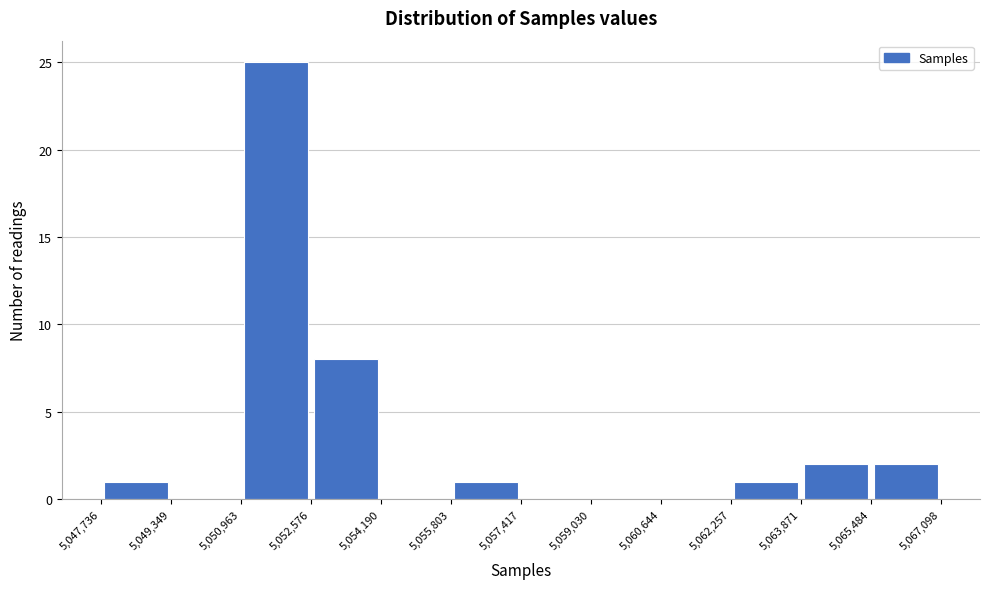

How tall is the bar that spans 5,052,576 to 5,054,190 on the x-axis? The values are not printed on the chart, so give them approximately, as read against the axis.

8